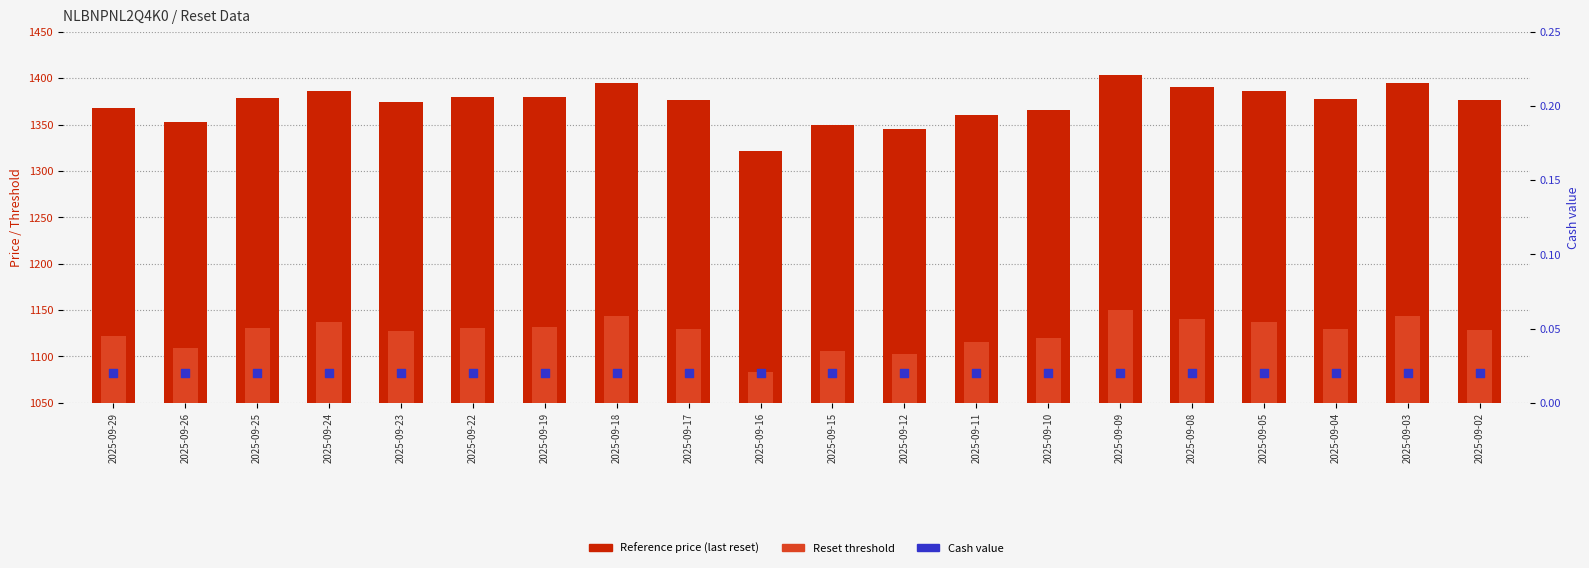

Which series reaches the minimum Y coordinate?

Cash value